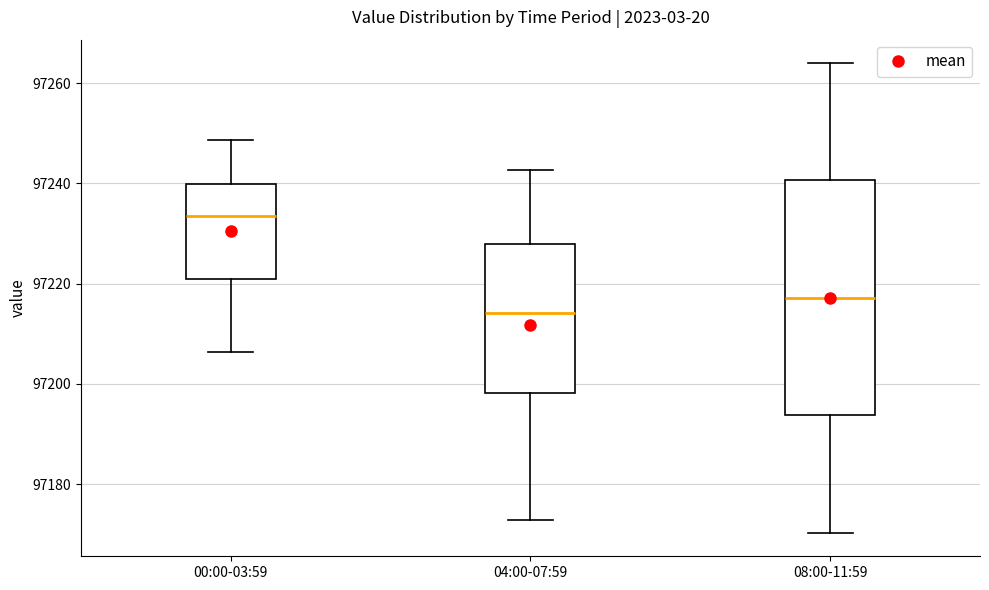

Reading left to right, read every box against the y-axis: the position of its median line, the range the box covers, and the ends of its whiskers. The values are not printed on the chart, so give them approximately, as read against the axis.

00:00-03:59: median 97234, box 97220 to 97240, whiskers 97206 to 97248
04:00-07:59: median 97214, box 97198 to 97228, whiskers 97172 to 97242
08:00-11:59: median 97218, box 97194 to 97240, whiskers 97170 to 97264